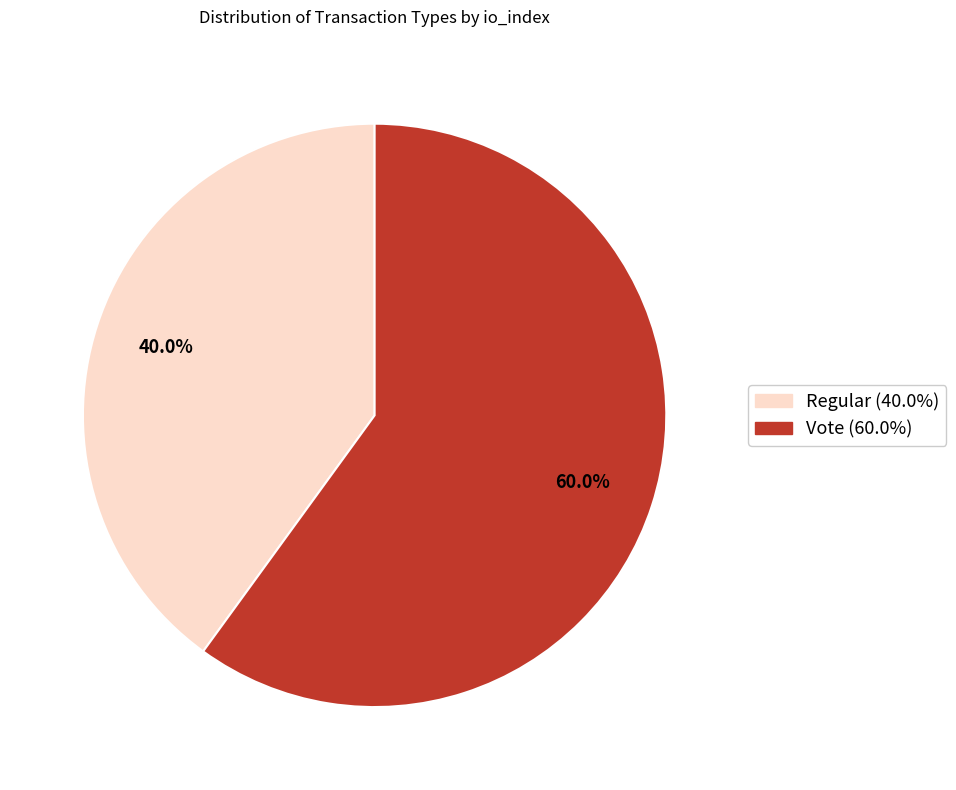

Which slice is the largest?

Vote